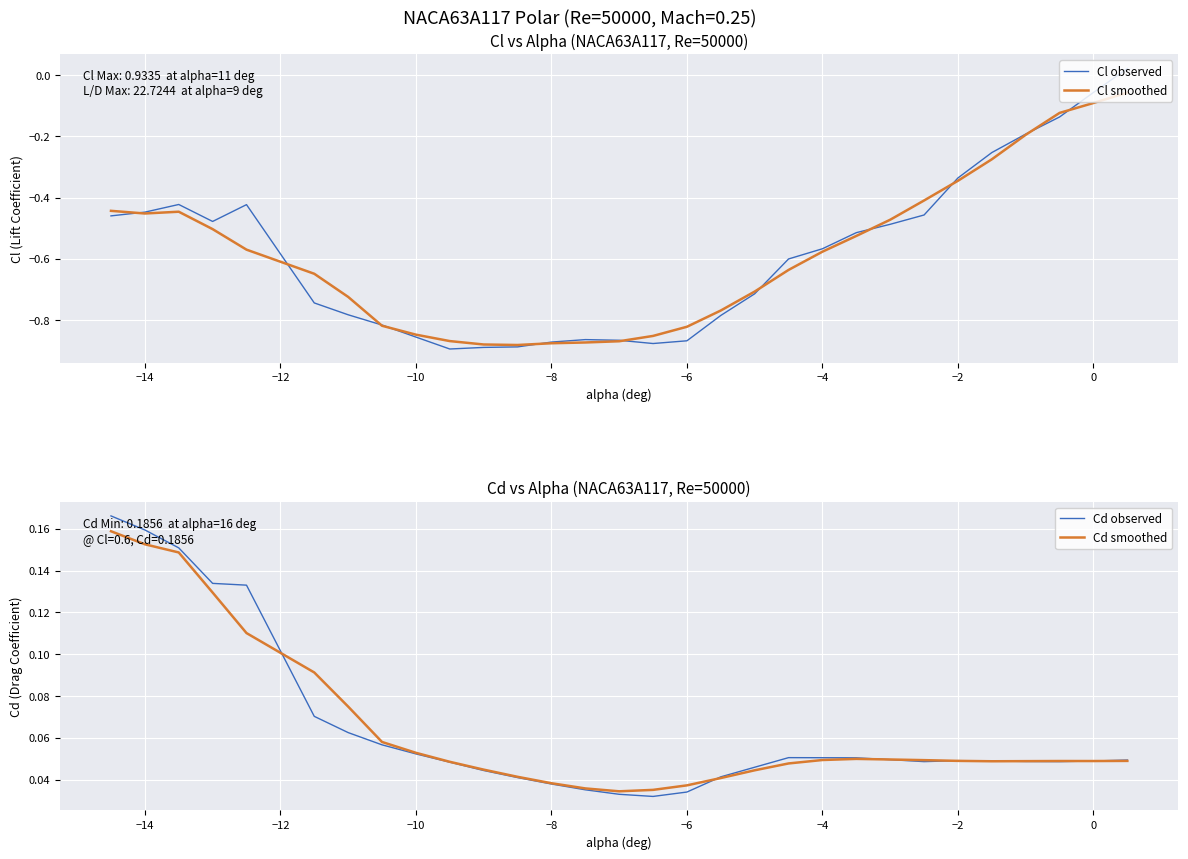

Reading left to right, transcribe all the data shown in this chart.

Cl observed: -0.5	-0.4	-0.4	-0.5	-0.4	-0.7	-0.8	-0.8	-0.9	-0.9	-0.9	-0.9	-0.9	-0.9	-0.9	-0.9	-0.9	-0.8	-0.7	-0.6	-0.6	-0.5	-0.5	-0.5	-0.3	-0.3	-0.2	-0.1	-0.1	0.0
Cl smoothed: -0.4	-0.5	-0.4	-0.5	-0.6	-0.6	-0.7	-0.8	-0.8	-0.9	-0.9	-0.9	-0.9	-0.9	-0.9	-0.9	-0.8	-0.8	-0.7	-0.6	-0.6	-0.5	-0.5	-0.4	-0.3	-0.3	-0.2	-0.1	-0.1	-0.1
Cd observed: 0.2	0.2	0.2	0.1	0.1	0.1	0.1	0.1	0.1	0.0	0.0	0.0	0.0	0.0	0.0	0.0	0.0	0.0	0.0	0.1	0.1	0.1	0.0	0.0	0.0	0.0	0.0	0.0	0.0	0.0
Cd smoothed: 0.2	0.2	0.1	0.1	0.1	0.1	0.1	0.1	0.1	0.0	0.0	0.0	0.0	0.0	0.0	0.0	0.0	0.0	0.0	0.0	0.0	0.0	0.0	0.0	0.0	0.0	0.0	0.0	0.0	0.0